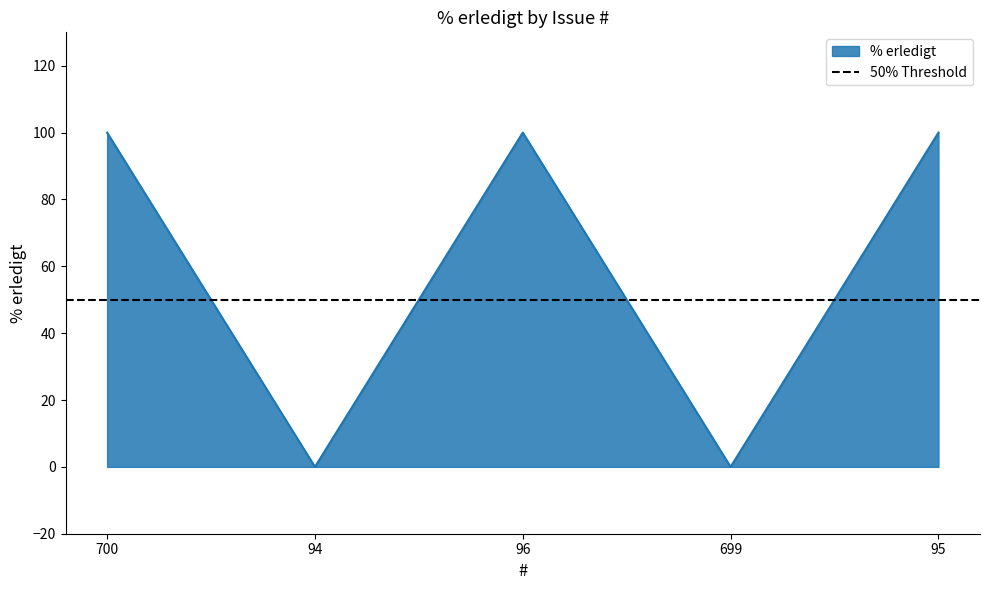

Between 96 and 700, which is larger?

96